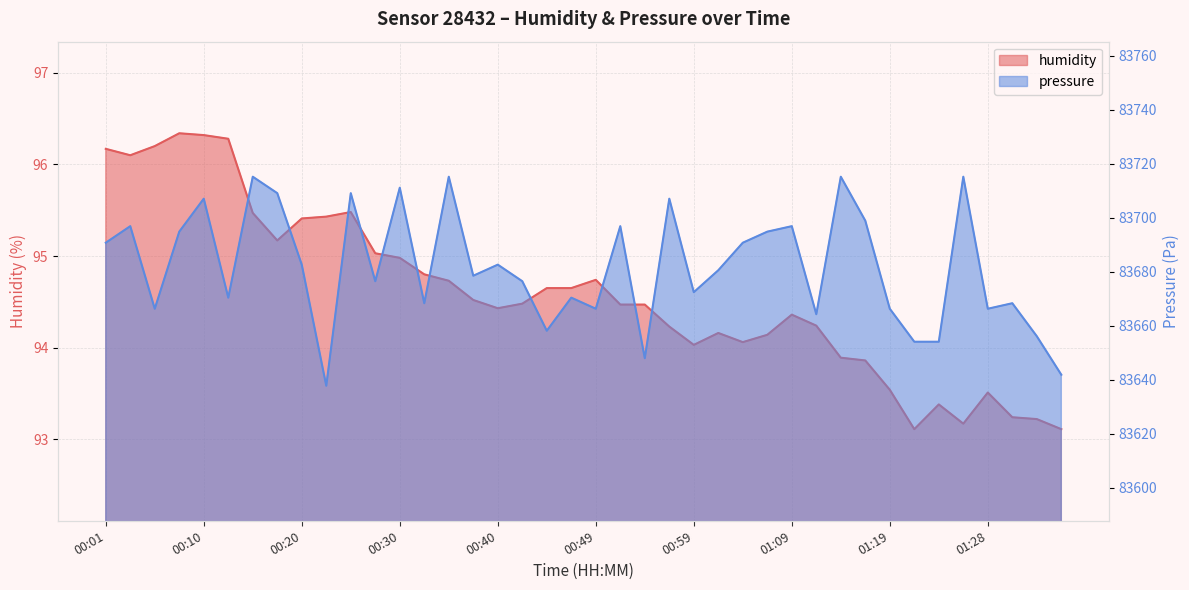

Rank the series by their average value, from highest to lowest.

pressure_norm, humidity